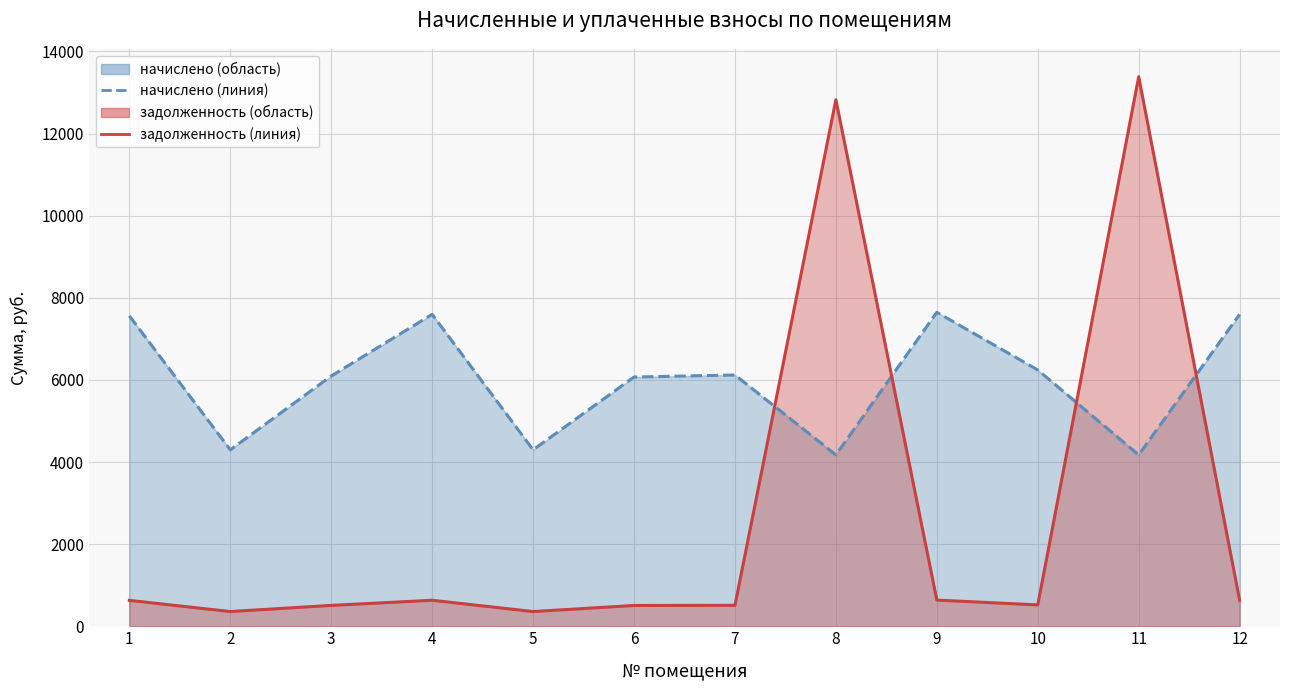

Count the number of categories in the chart.

12